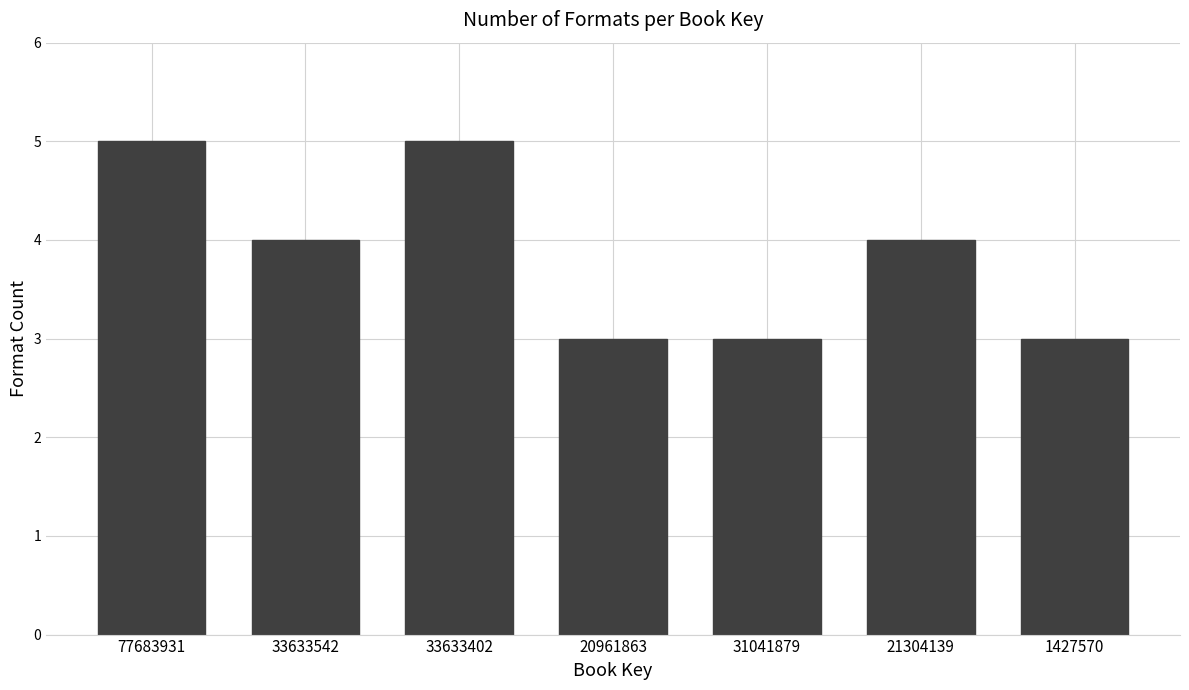

Reading left to right, extract all data points from this chart.

5	4	5	3	3	4	3